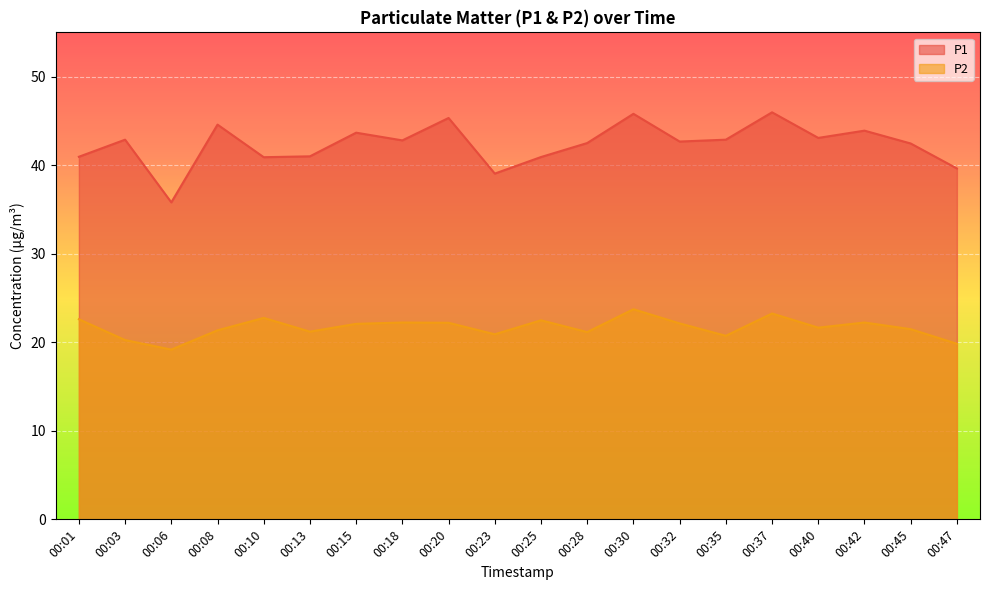

What are all the series names shown in the legend?

P1, P2